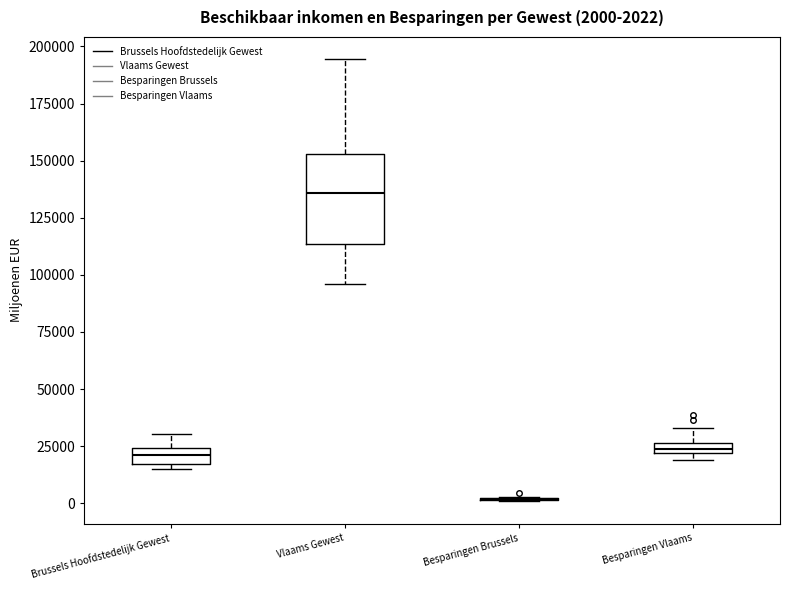

Comparing the boxes themselves (not the whiskers), which one is the tallest?

Vlaams Gewest